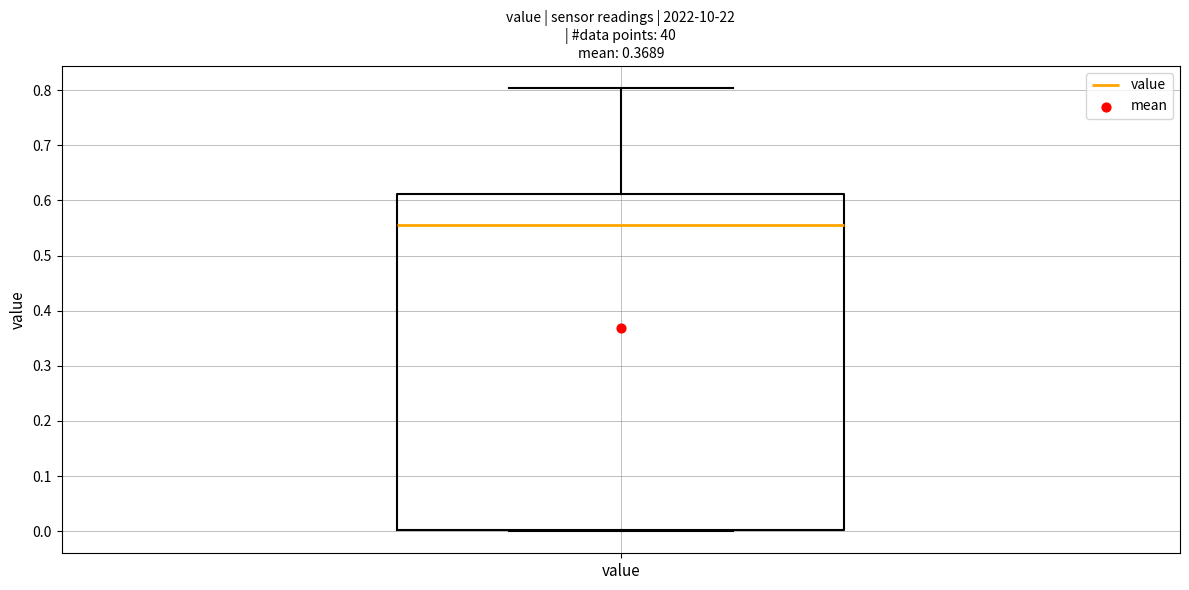

Transcribe this box plot: give where the median line is, the range the box spans, and where the two whiskers end, as read against the y-axis. The values are not printed on the chart, so give them approximately, as read against the axis.

median 0.56, box 0.00 to 0.61, whiskers 0.00 to 0.80